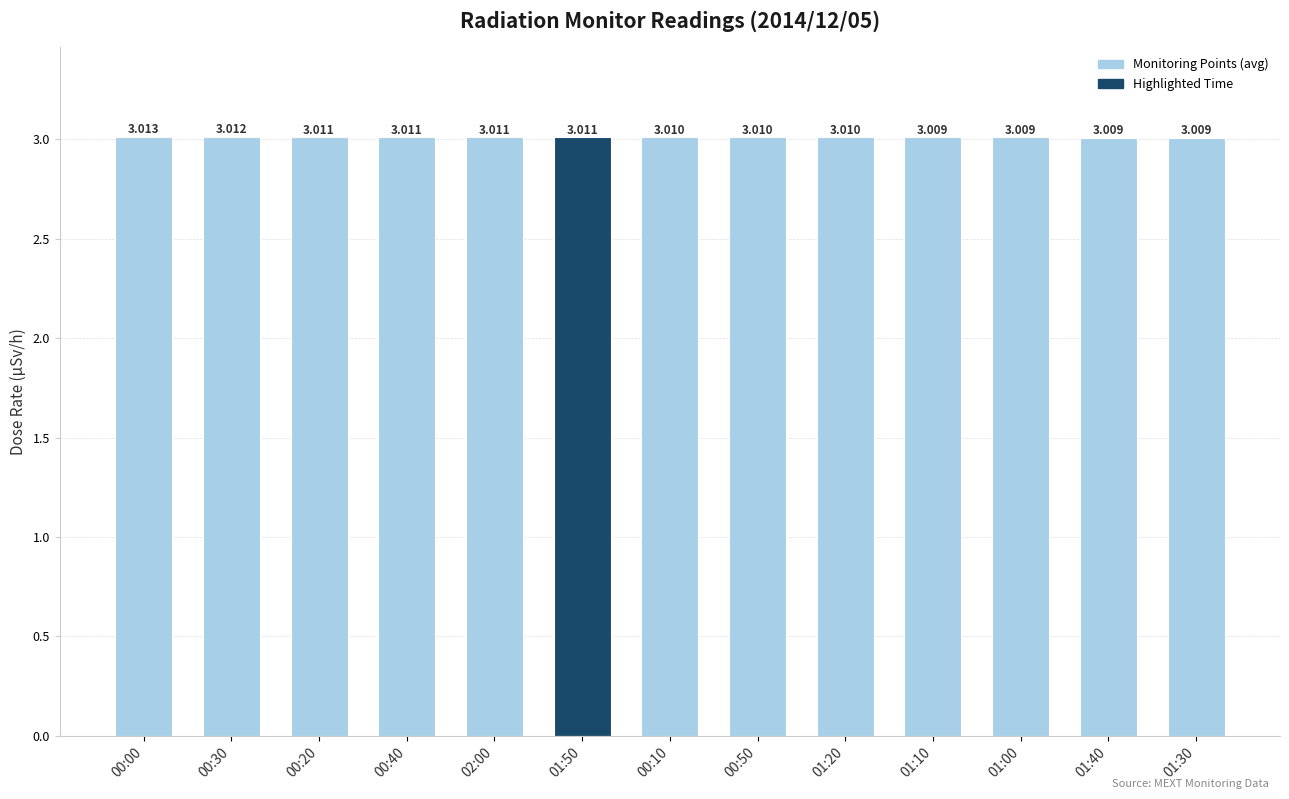

What is the maximum value shown in the chart?

3.0